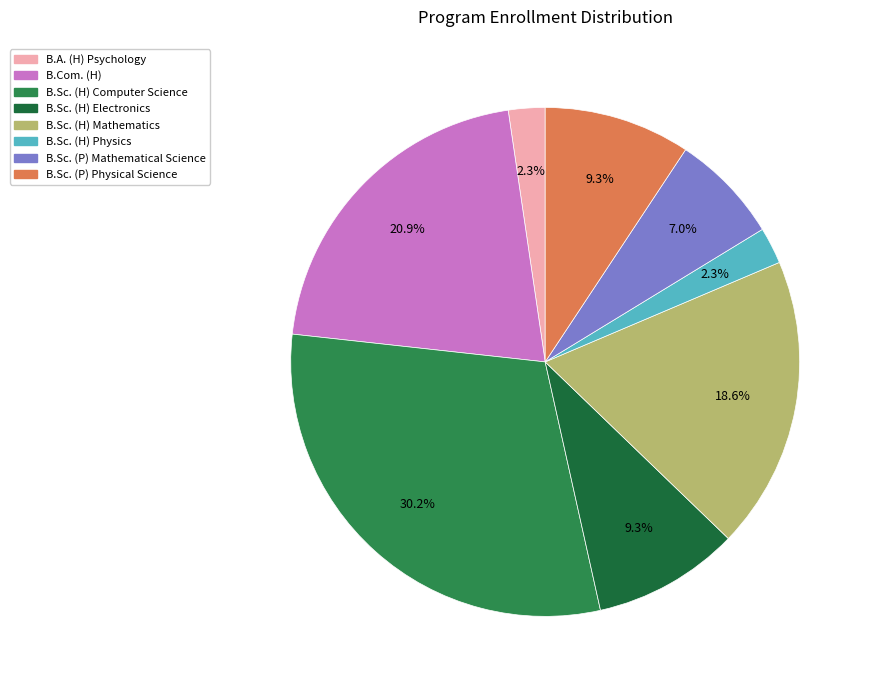

Count the number of slices in the pie.

8